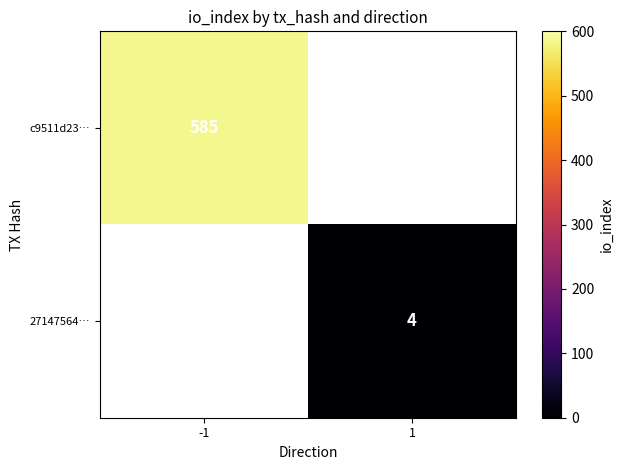

How many data points does each series have?

2